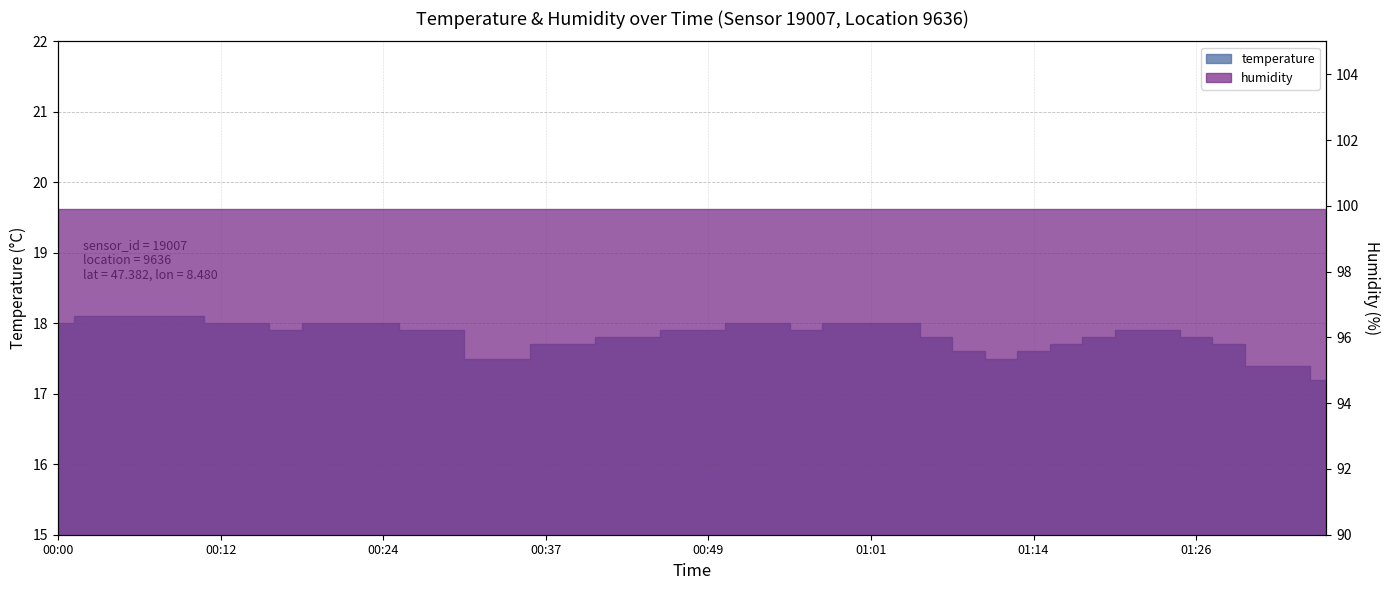

What is the difference between the values at 01:06 and 00:46?

0.1